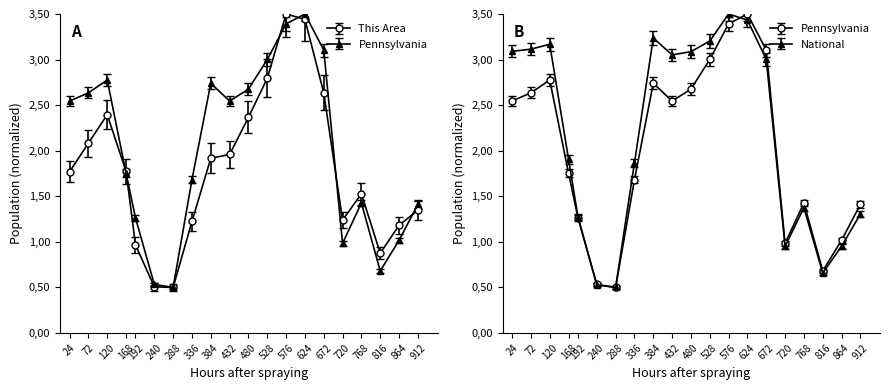

The value of National at 168 is 1.3. True or false?

False